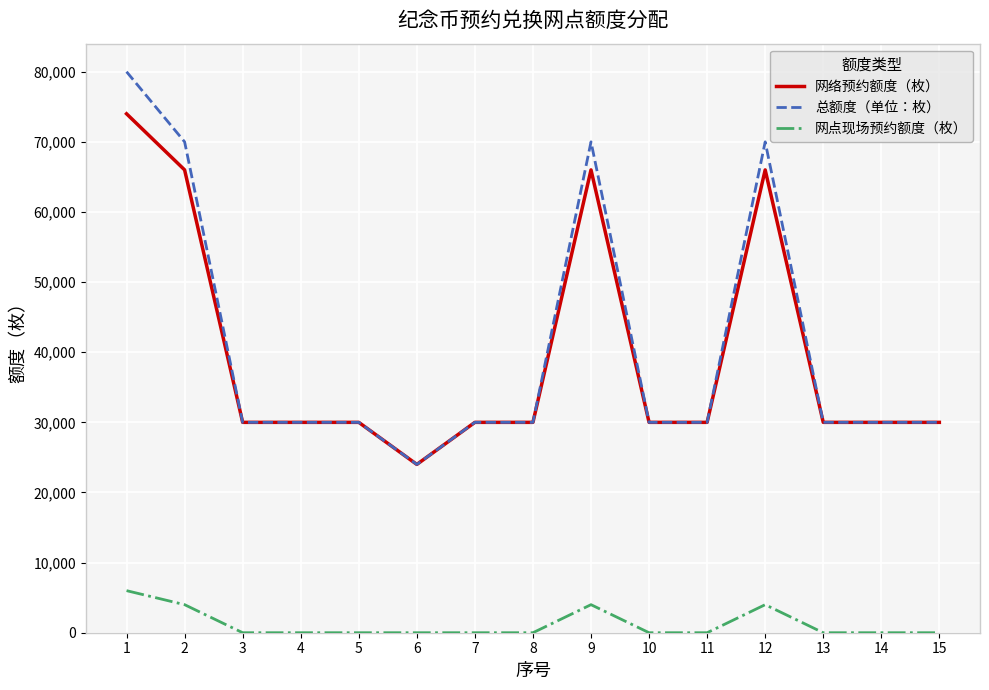

Is it true that 总额度（单位：枚） equals 30000 at 3?

True